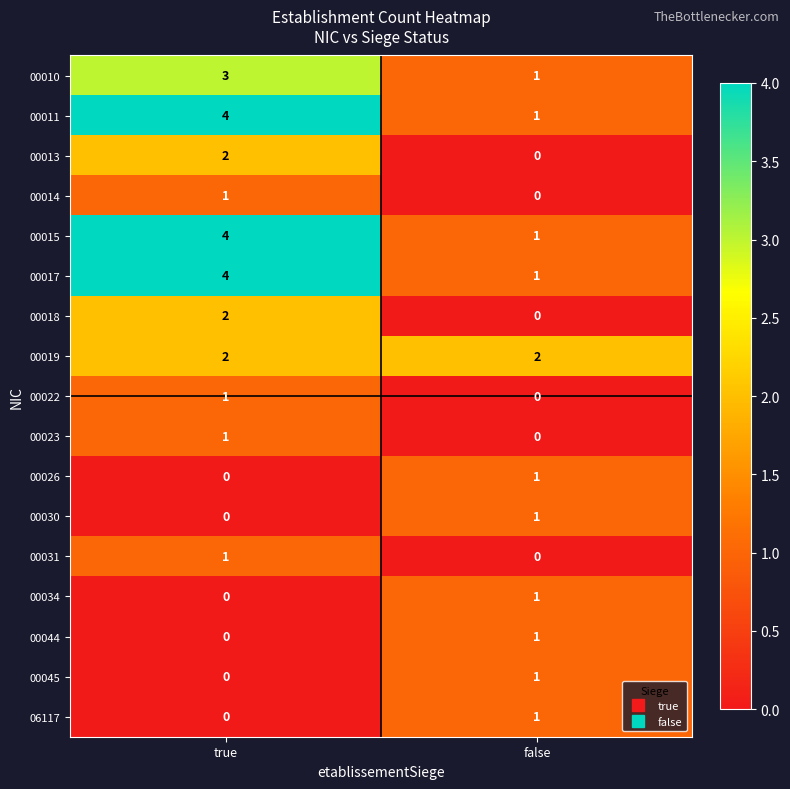

The value of 00031 at false is 0. True or false?

True